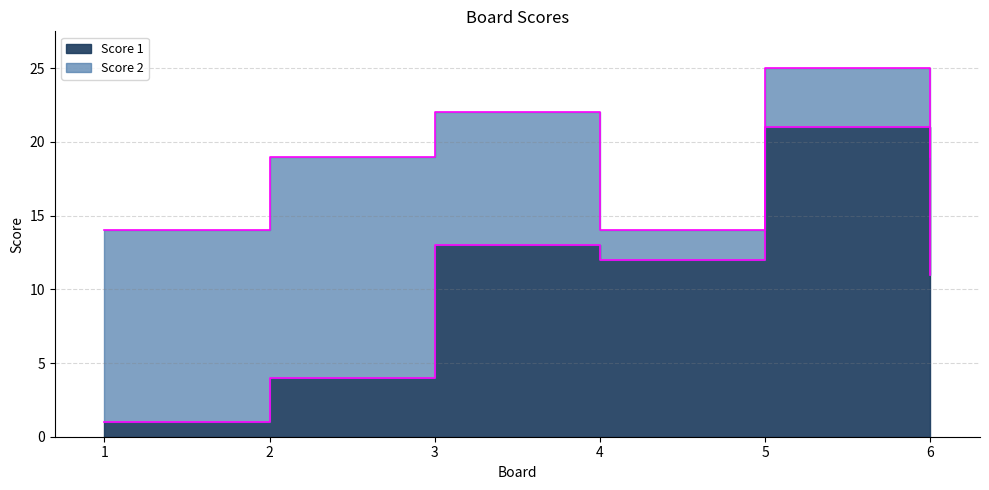

Reading left to right, list all the values displayed in this chart.

1=1	2=4	3=13	4=12	5=21	6=11